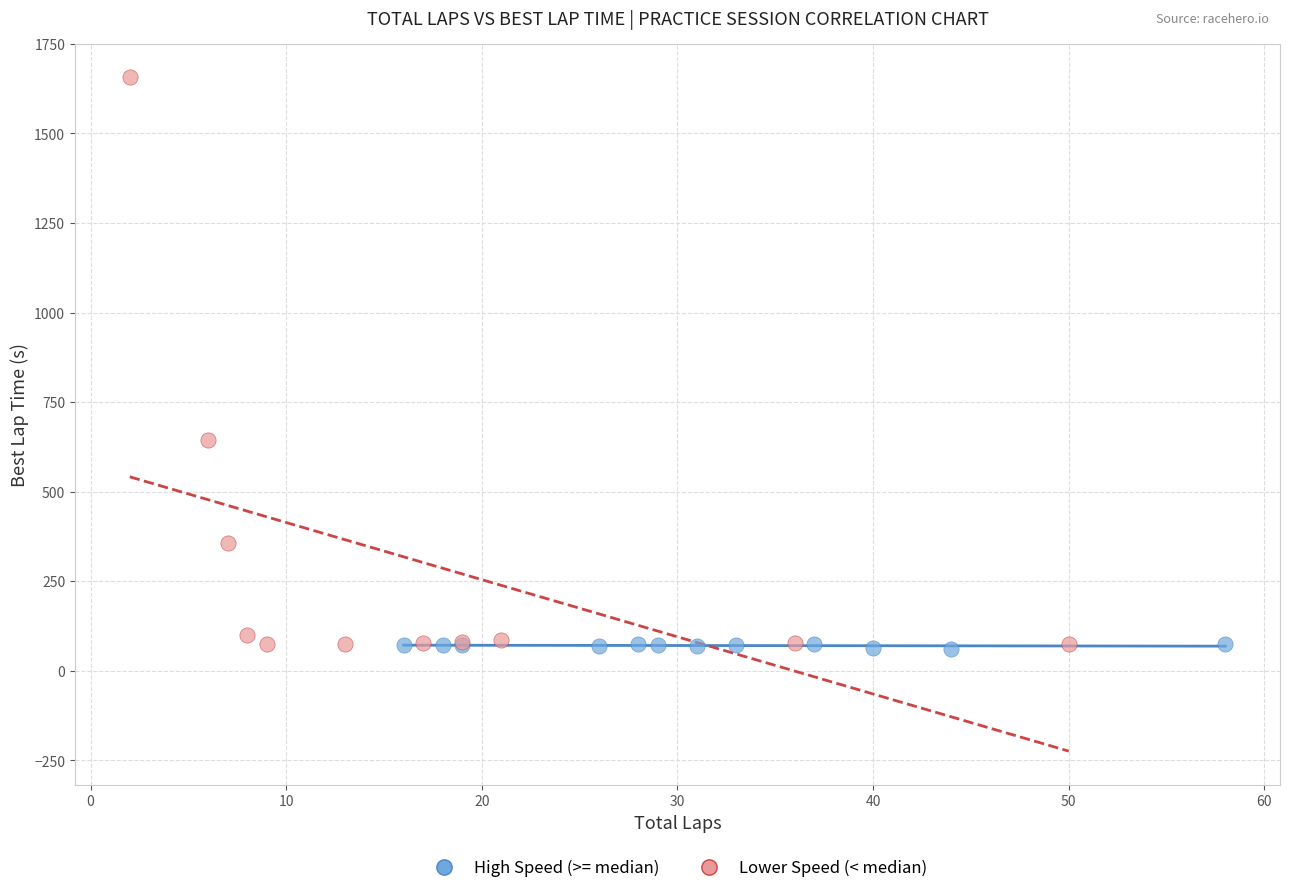

Which series has the largest Y range (max minus min)?

Lower Speed (< median)